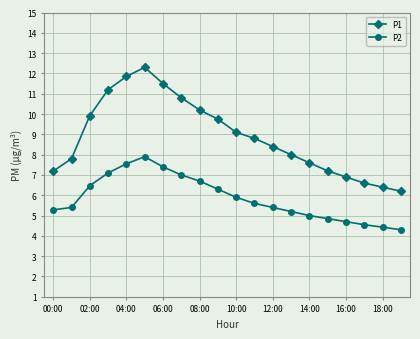

What is the sum of all P2 values?

117.0